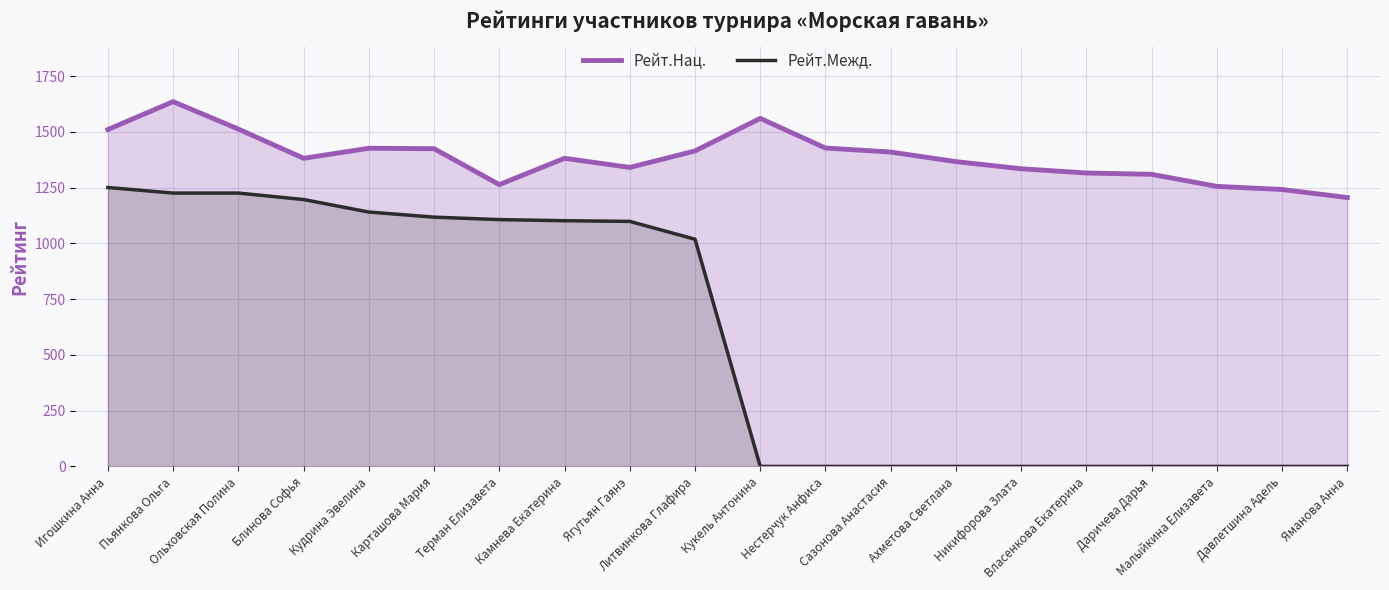

Is it true that Рейт.Межд. equals 0 at Сазонова Анастасия?

True